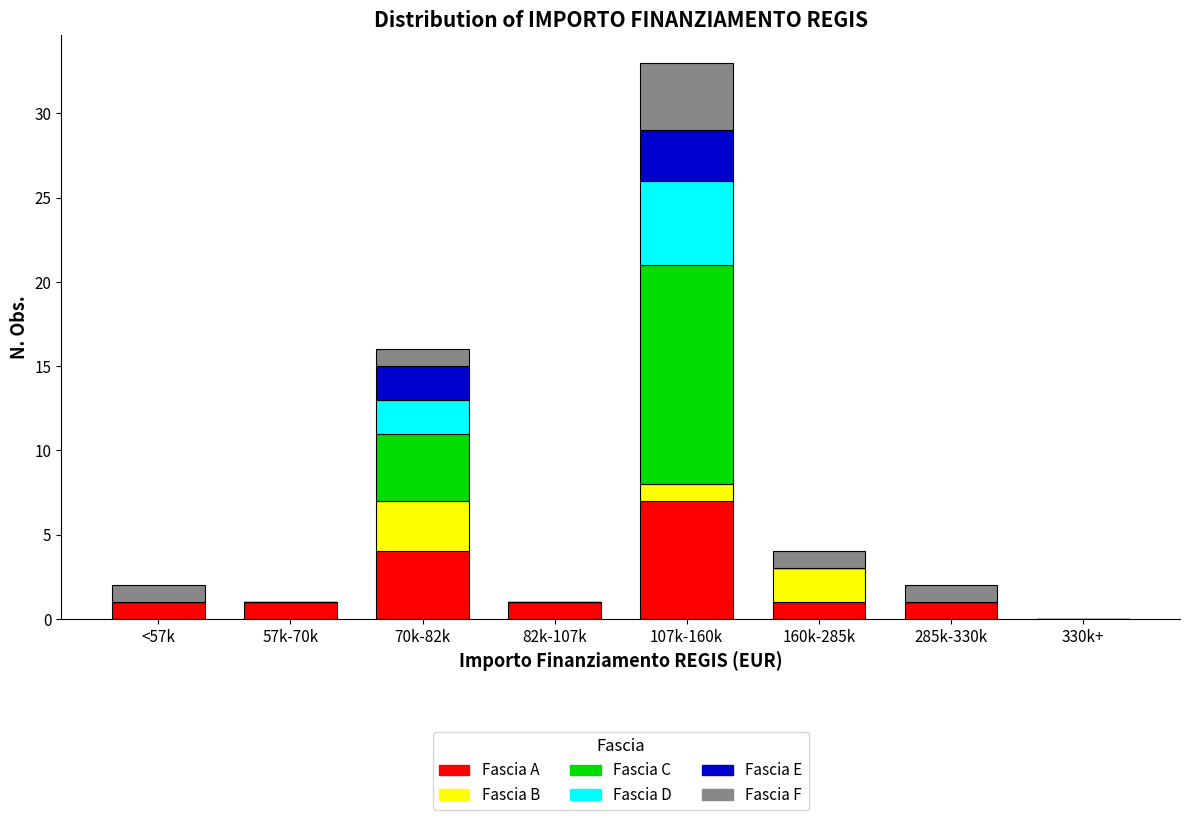

The value of Fascia A at 70k-82k is 2. True or false?

False